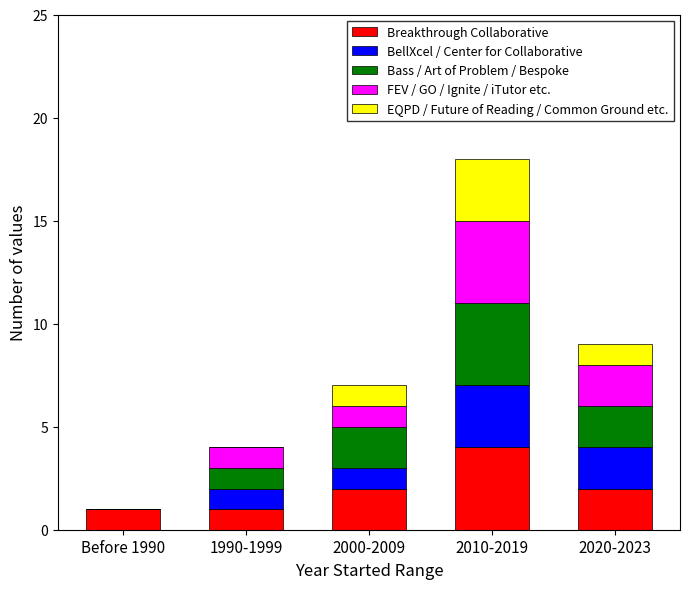

Reading left to right, what are the values for Breakthrough Collaborative?

Before 1990=1	1990-1999=1	2000-2009=2	2010-2019=4	2020-2023=2